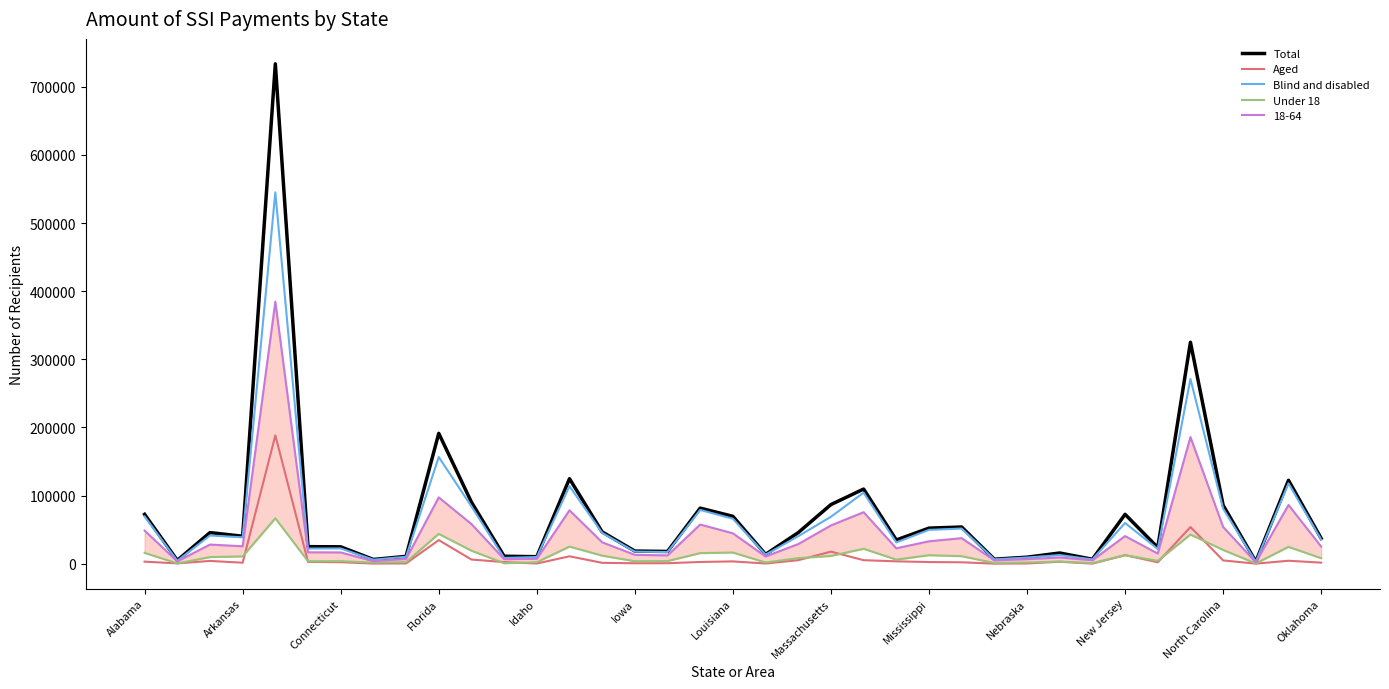

The value of Total at North Carolina is 85922. True or false?

True